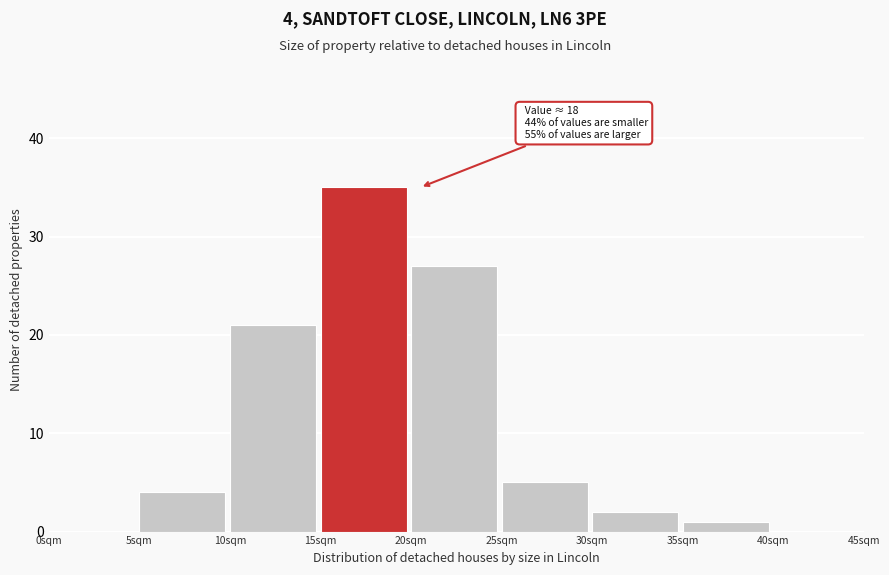

Over which range of the x-axis is the bar tallest?

15 to 20